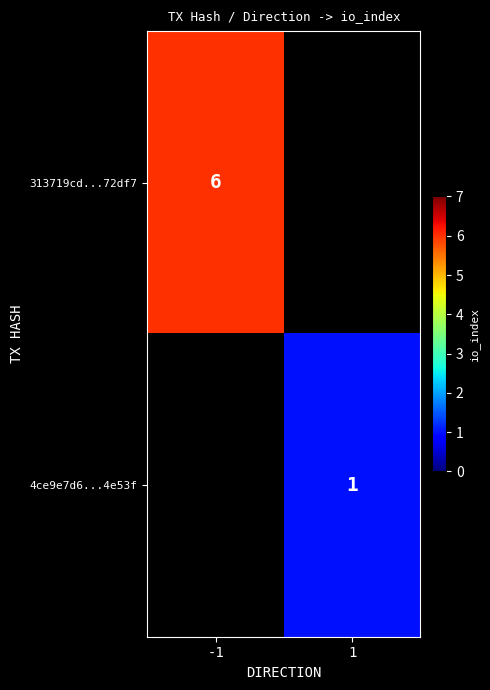

True or false: 4ce9e7d6...4e53f has a value of 2 at 1.

False